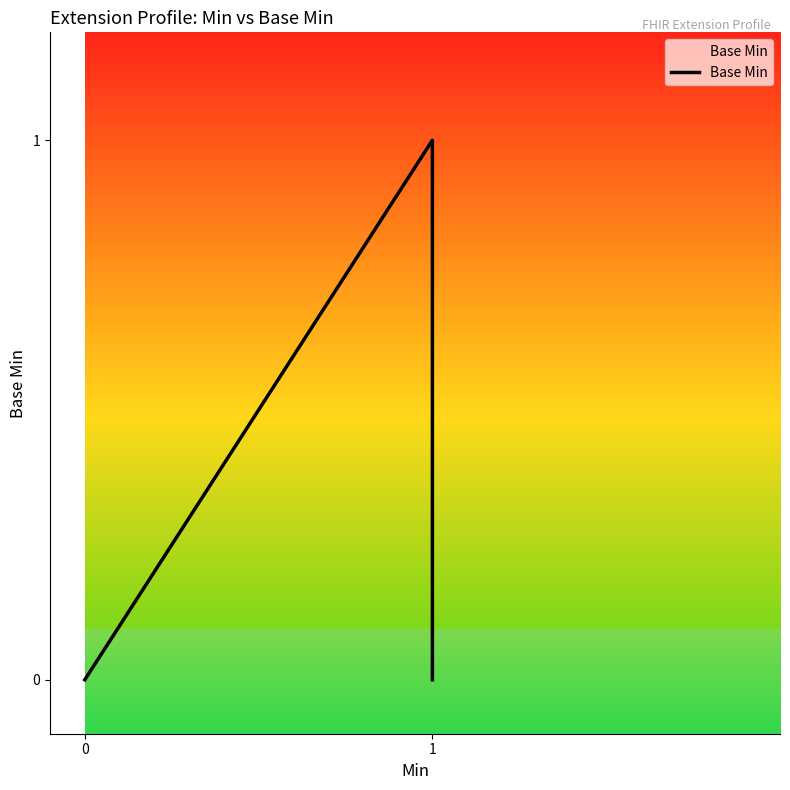

Reading left to right, list all the values displayed in this chart.

0	0	0	1	0